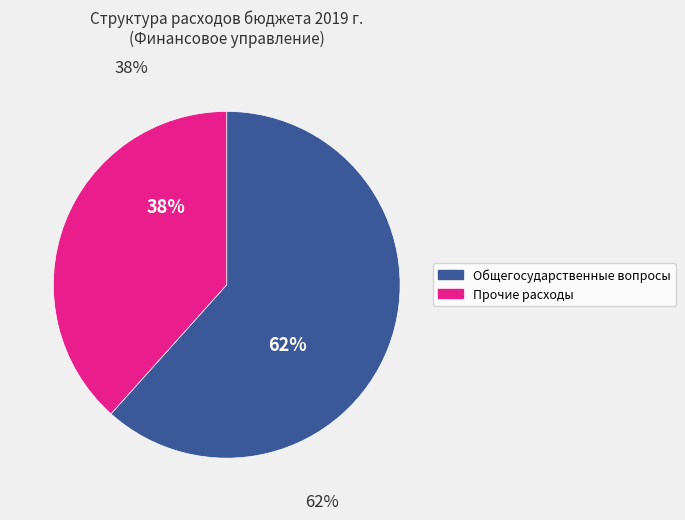

Is there any slice that represents more than half of the pie?

Yes